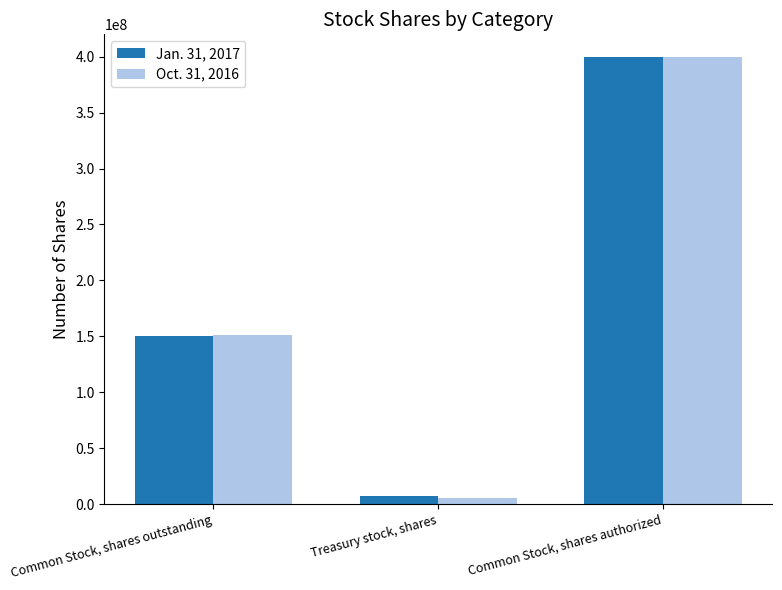

What is the average value of the Jan. 31, 2017 series?

185754667